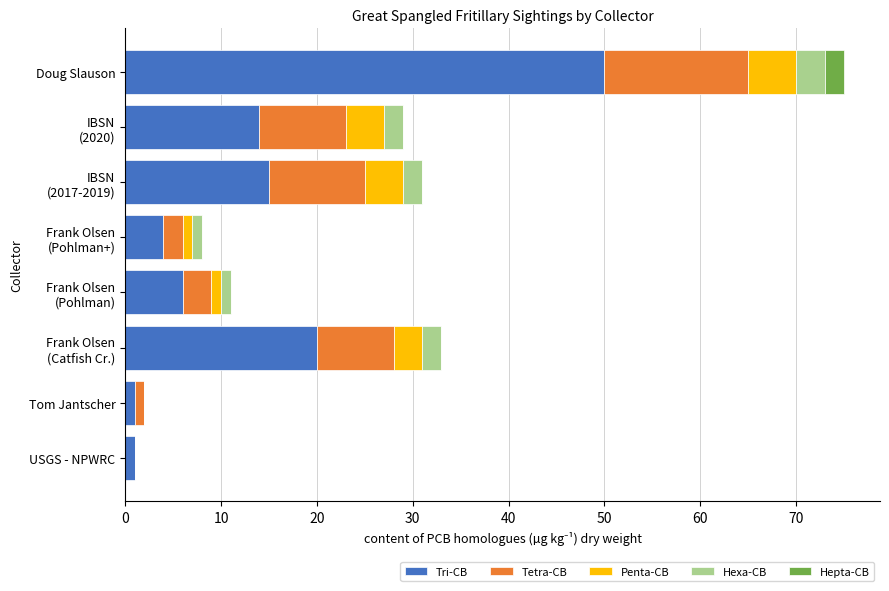

What is the average value of the Tri-CB series?

14